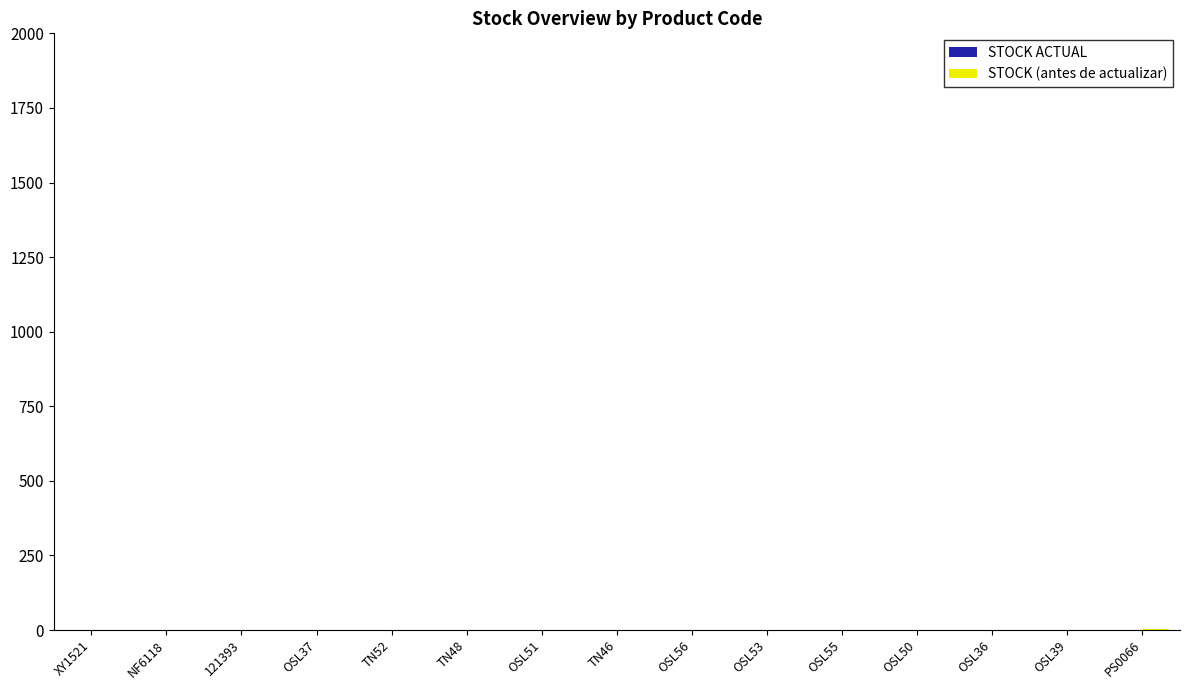

What is the sum of all values?

3